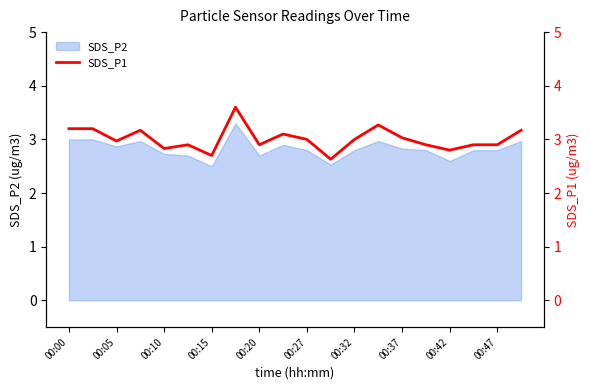

What is the maximum value for SDS_P2?

3.3